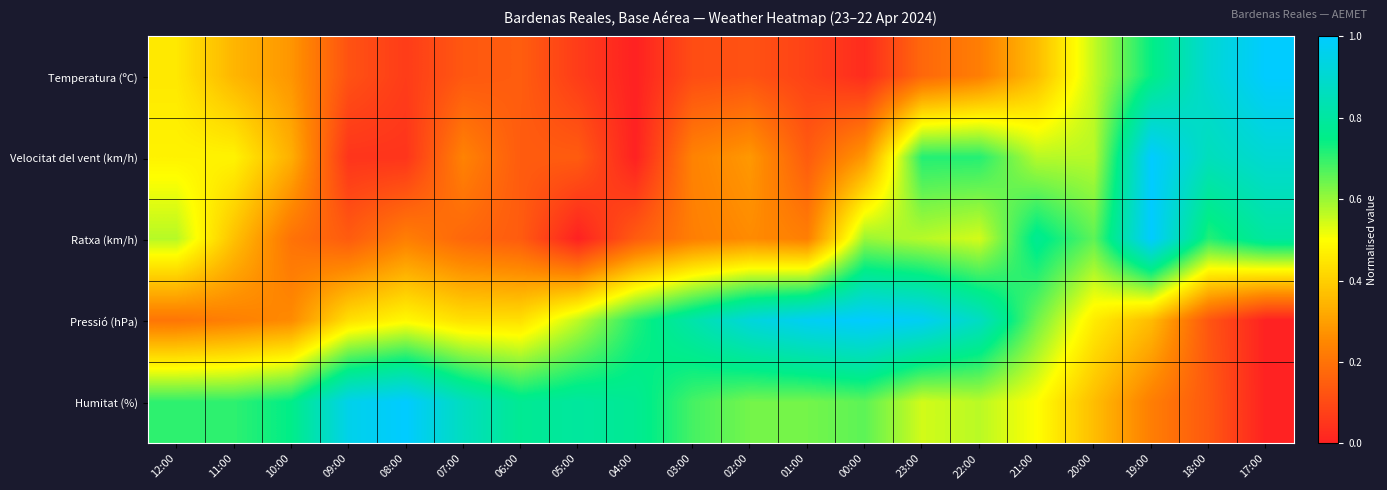

How many categories are shown in the chart?

20